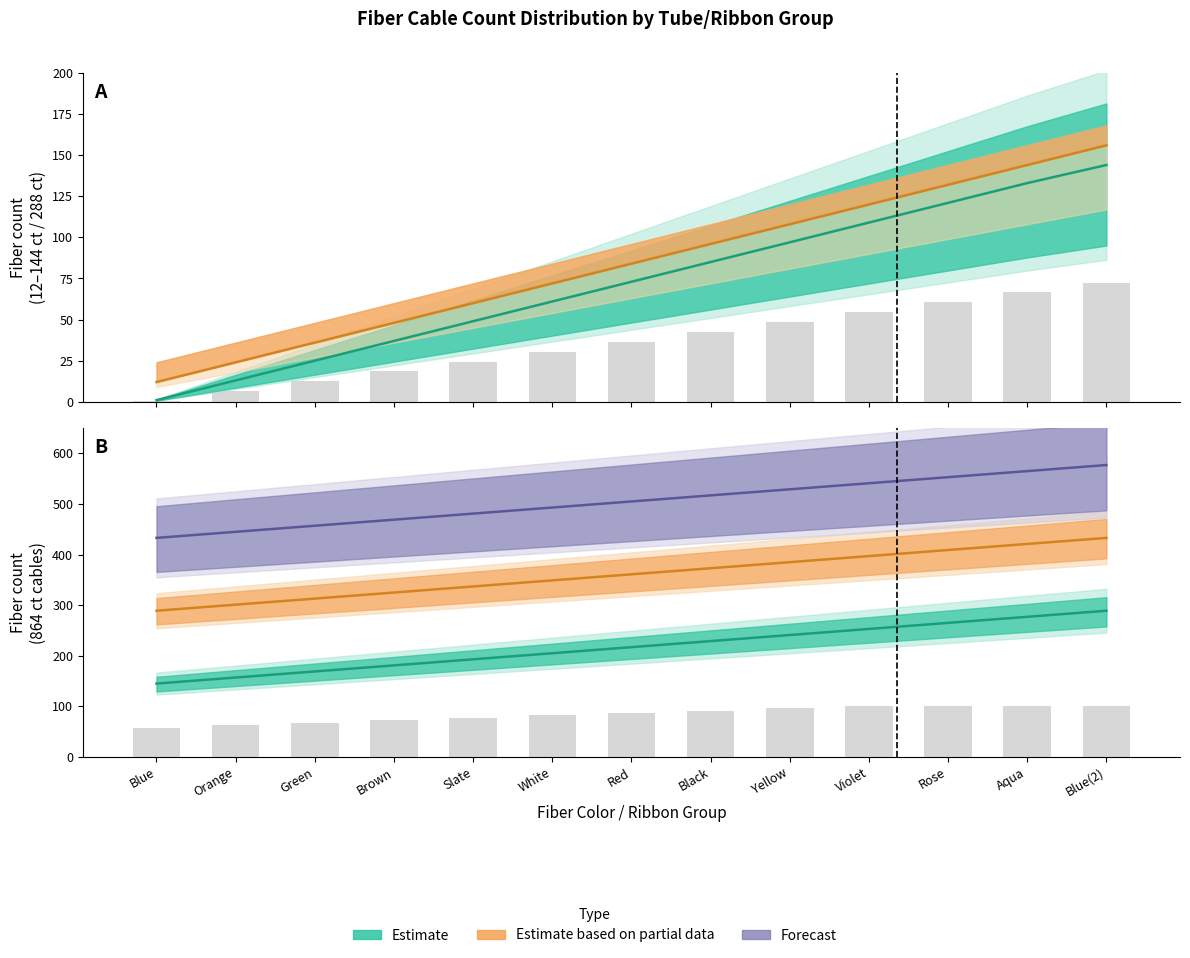

What is the spread (max minus min) of values at Black?

432.0